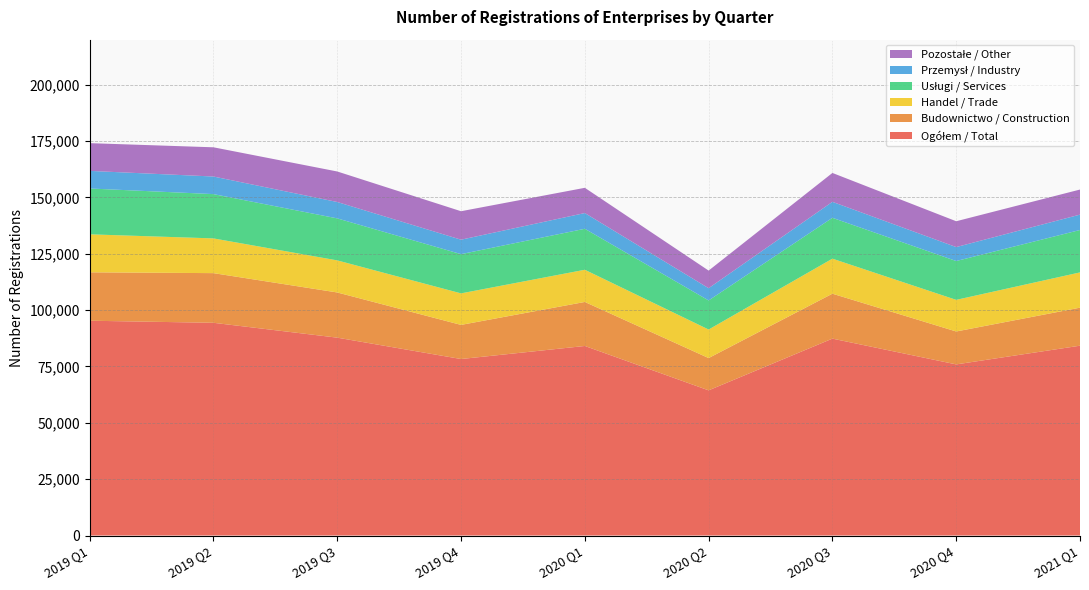

Reading left to right, extract all data points from this chart.

Ogółem / Total: 2019 Q1=95300	2019 Q2=94385	2019 Q3=87788	2019 Q4=78308	2020 Q1=84099	2020 Q2=64410	2020 Q3=87360	2020 Q4=75925	2021 Q1=84223
Budownictwo / Construction: 2019 Q1=21477	2019 Q2=22031	2019 Q3=20050	2019 Q4=15140	2020 Q1=19529	2020 Q2=14324	2020 Q3=19930	2020 Q4=14601	2021 Q1=16871
Handel / Trade: 2019 Q1=16863	2019 Q2=15413	2019 Q3=14236	2019 Q4=13992	2020 Q1=14285	2020 Q2=12661	2020 Q3=15547	2020 Q4=14036	2021 Q1=15648
Usługi / Services: 2019 Q1=20334	2019 Q2=19649	2019 Q3=18634	2019 Q4=17406	2020 Q1=18182	2020 Q2=12904	2020 Q3=18129	2020 Q4=17225	2021 Q1=18812
Przemysł / Industry: 2019 Q1=7807	2019 Q2=7805	2019 Q3=7267	2019 Q4=6407	2020 Q1=6980	2020 Q2=5429	2020 Q3=7081	2020 Q4=6188	2021 Q1=6828
Pozostałe / Other: 2019 Q1=12304	2019 Q2=12964	2019 Q3=13544	2019 Q4=12629	2020 Q1=11195	2020 Q2=7817	2020 Q3=12818	2020 Q4=11462	2021 Q1=11120